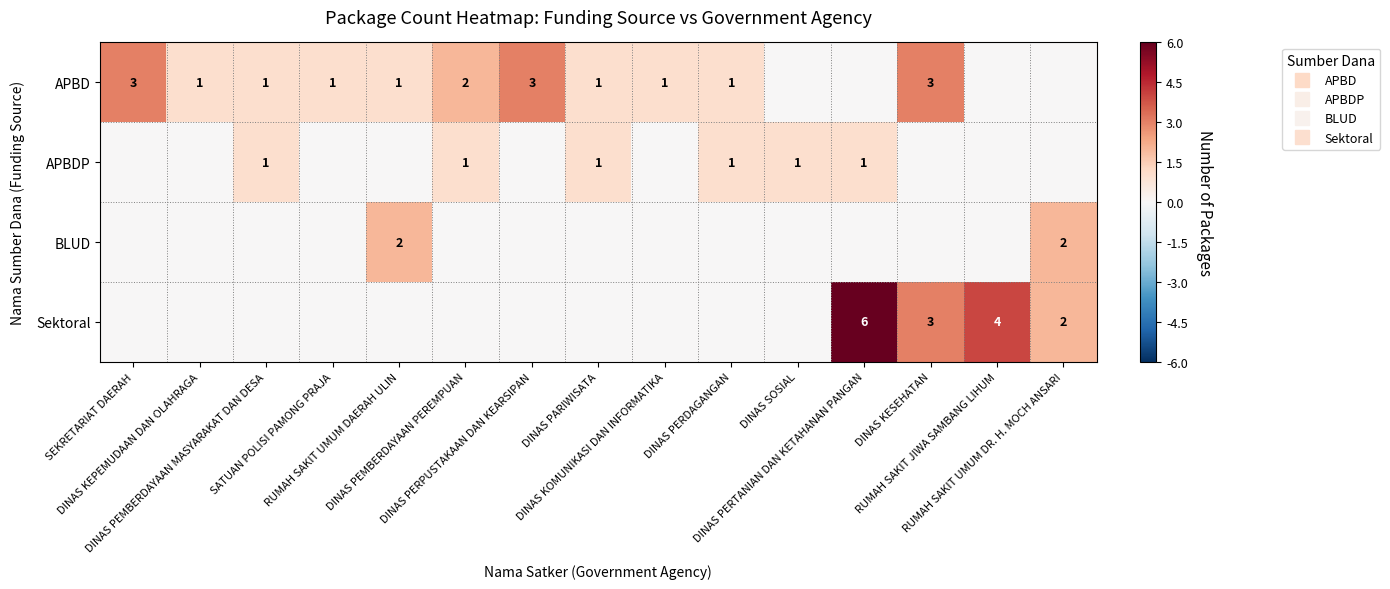

At DINAS KOMUNIKASI DAN INFORMATIKA, list the series in order from largest to smallest.

APBD, APBDP, BLUD, Sektoral